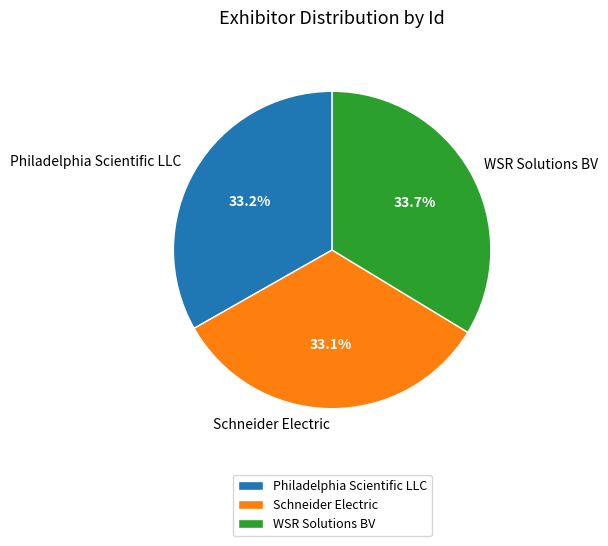

Is there a majority slice in this chart?

No